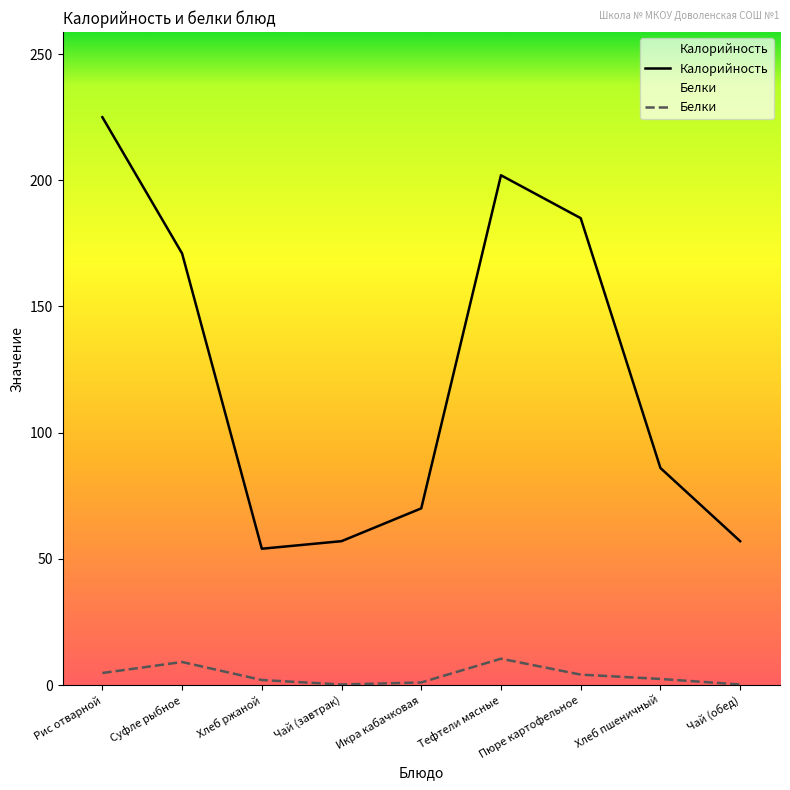

True or false: Белки has more than 2 points higher than both neighbors.

False